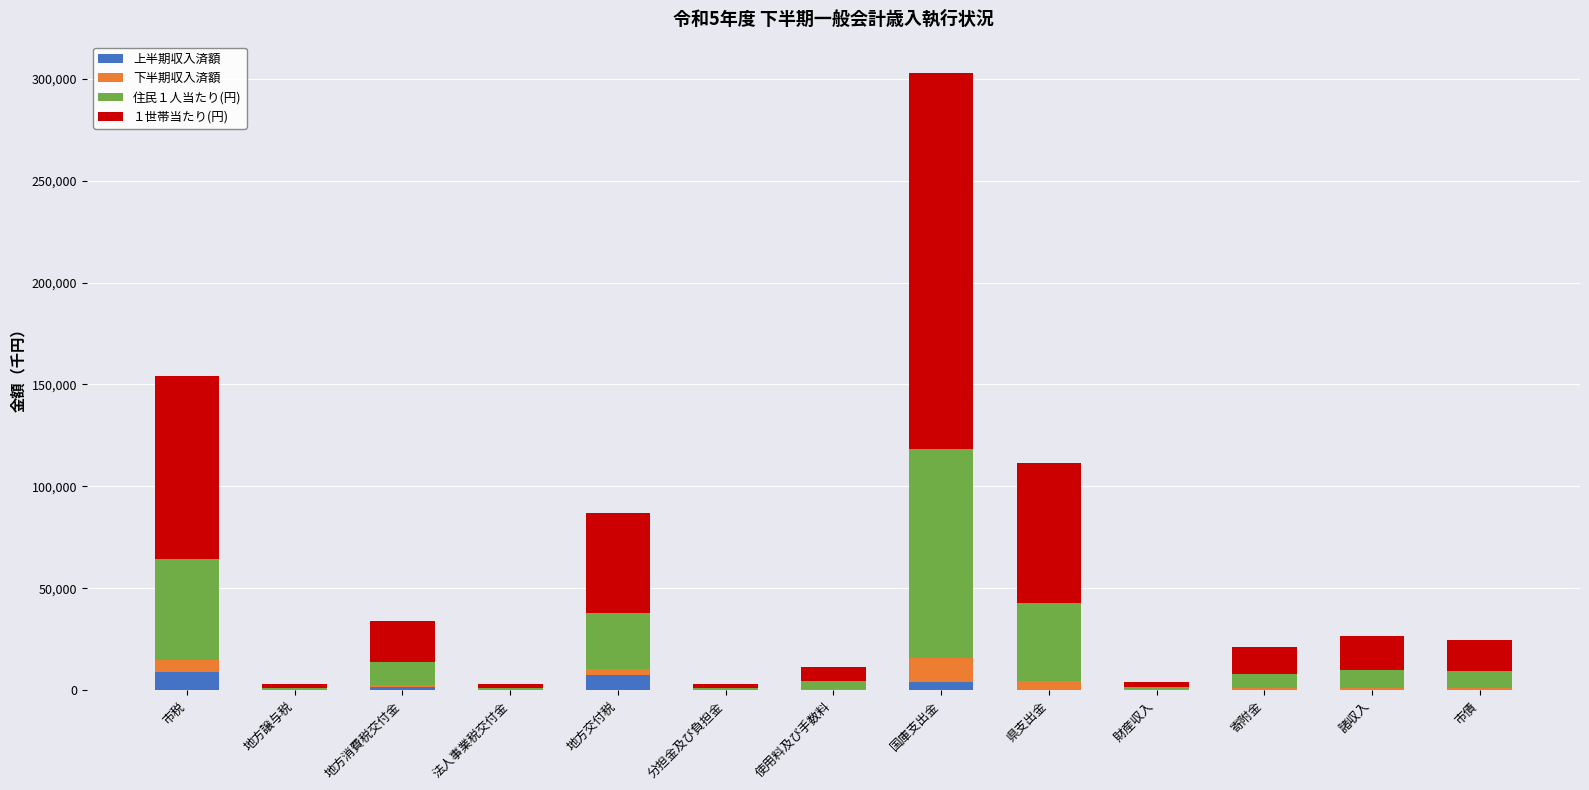

What is the maximum value for 上半期収入済額?

9124.4